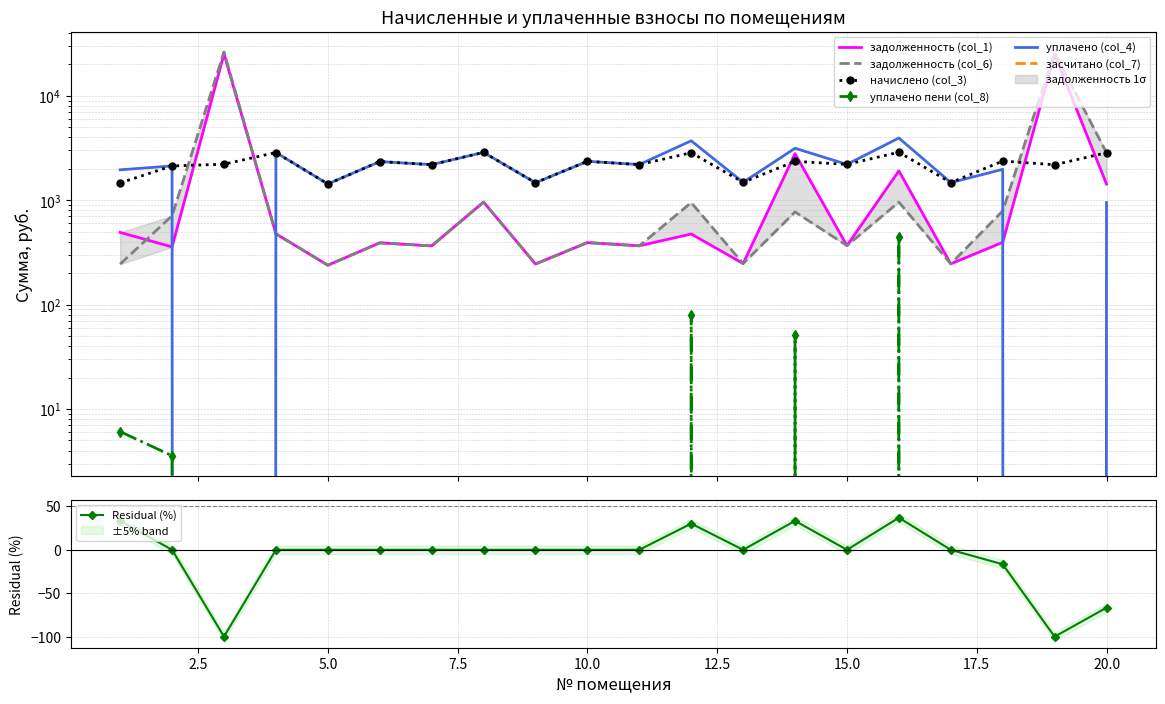

At 7, list the series in order from largest to smallest.

начислено (col_3), уплачено (col_4), задолженность (col_1), задолженность (col_6), уплачено пени (col_8)